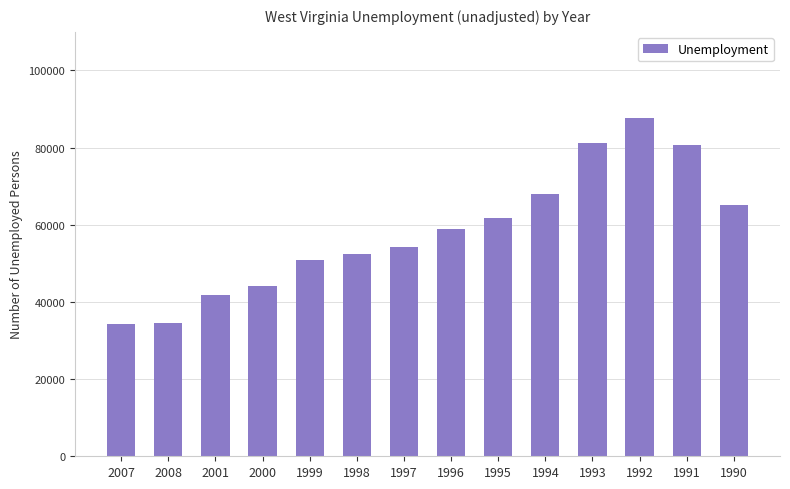

What is the value of the 9th bar from the left?

61678